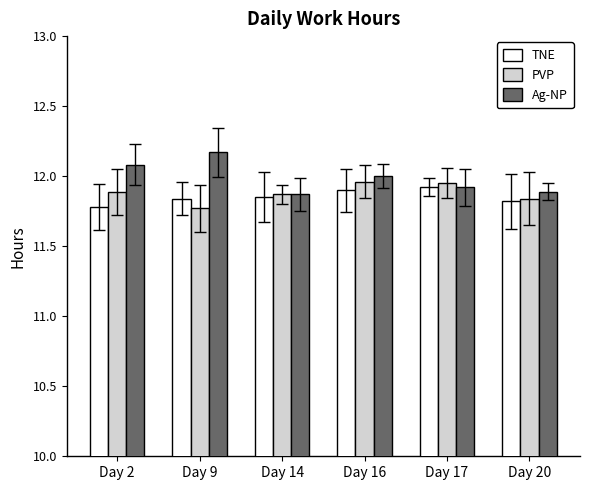

What are all the series names shown in the legend?

TNE, PVP, Ag-NP